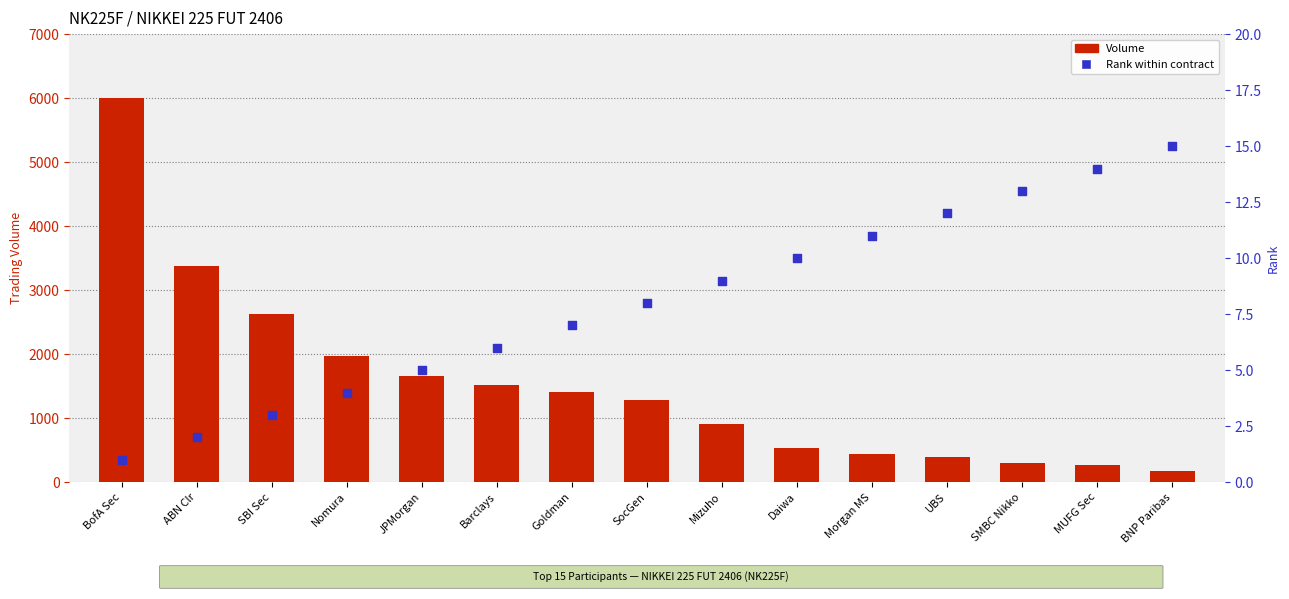

What is the total value across all series at Goldman?

1414